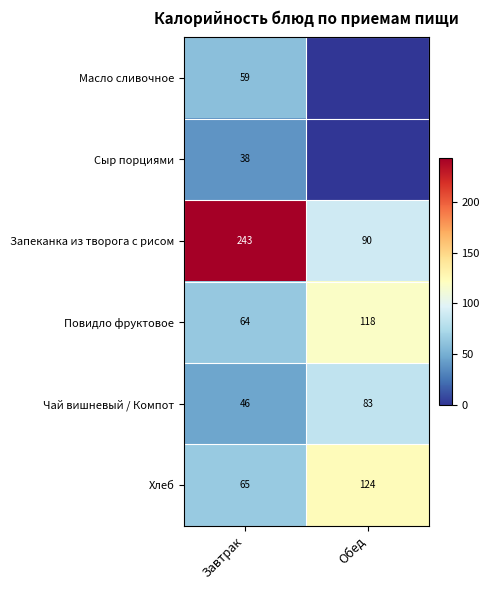

Where is Повидло фруктовое nearest to the value 91?

Завтрак